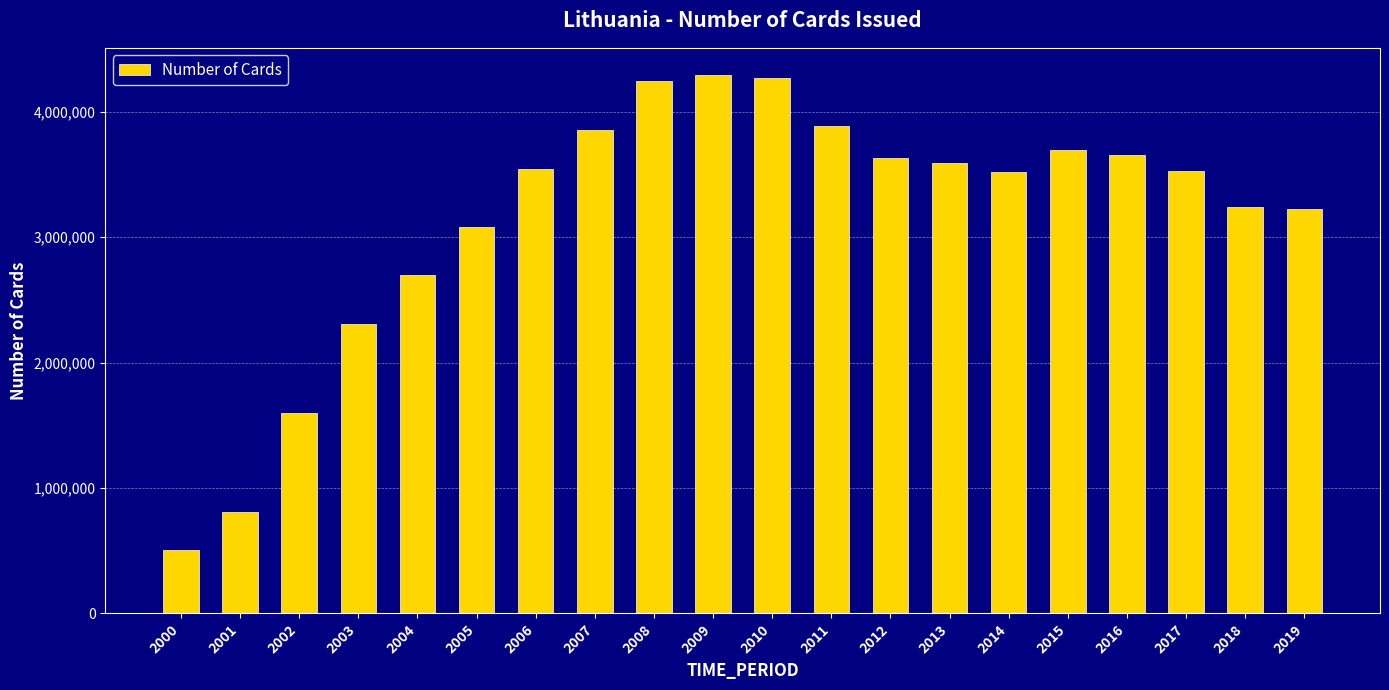

What value does the data have at 2002, to the nearest 10?

1600000